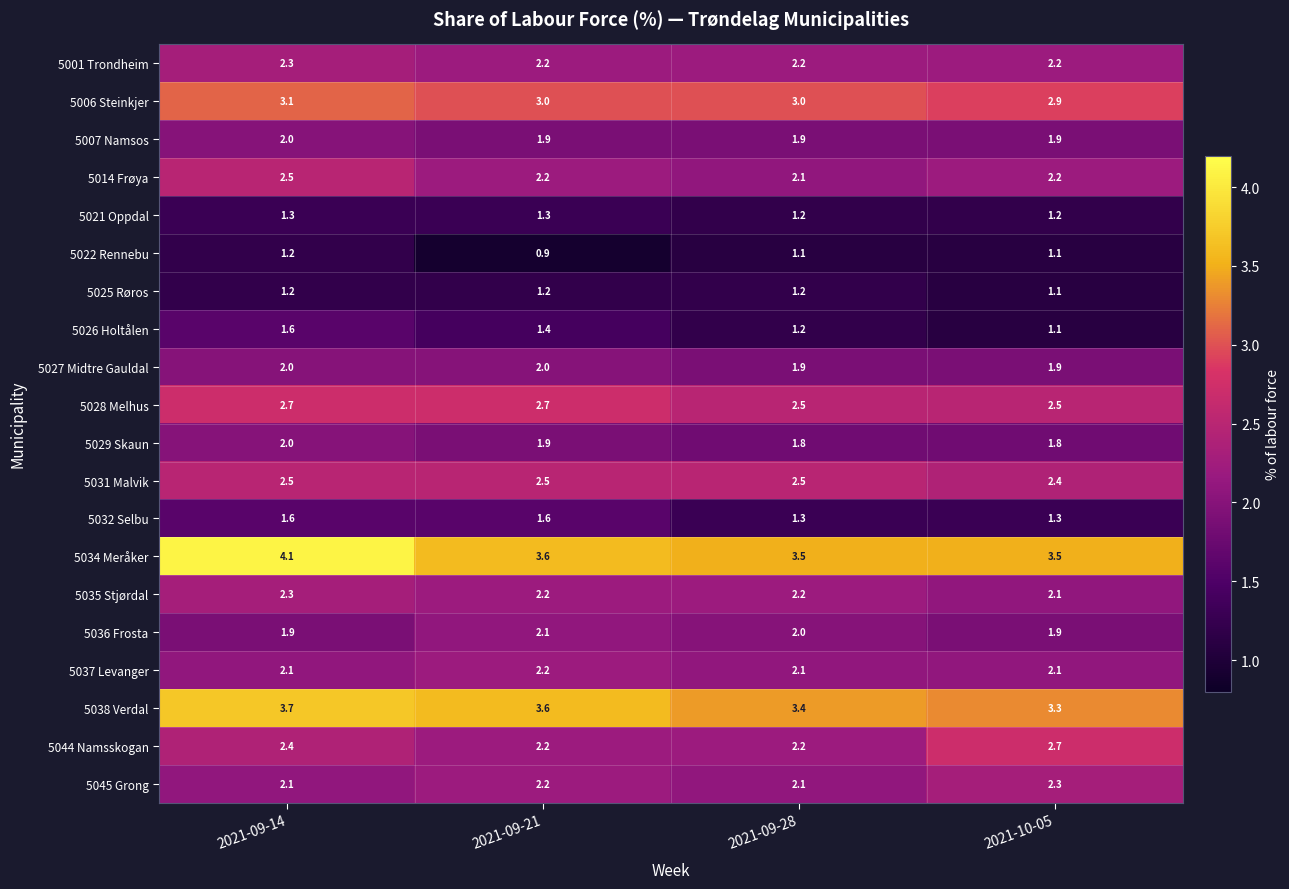

Count the number of categories in the chart.

4